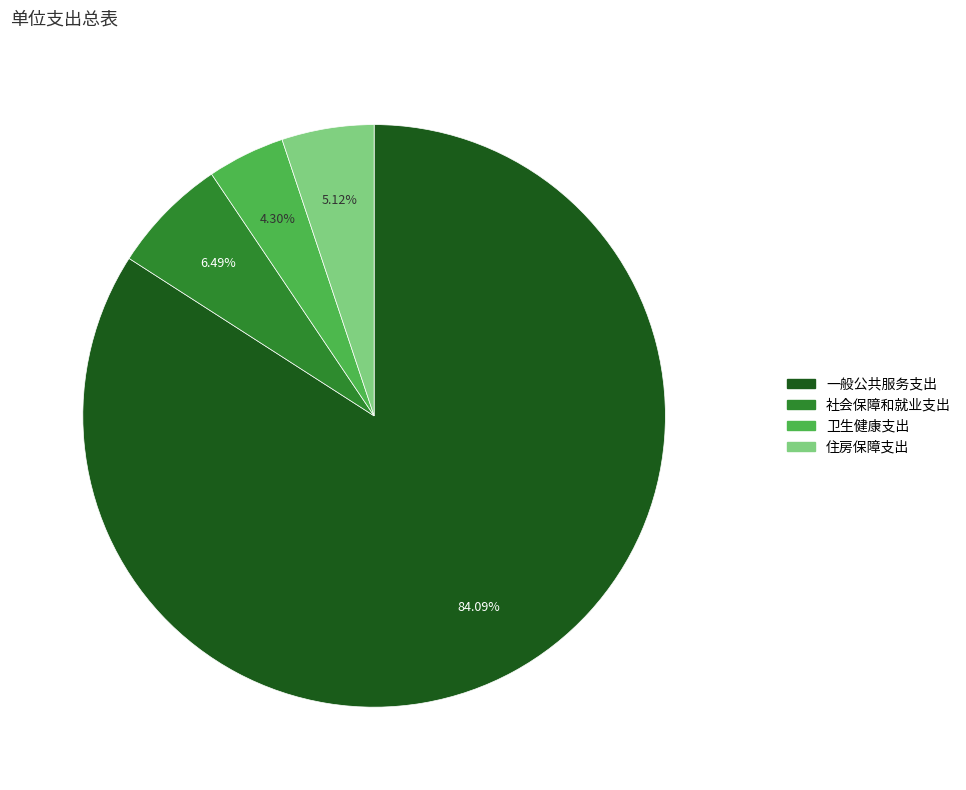

How many slices are in this pie chart?

4